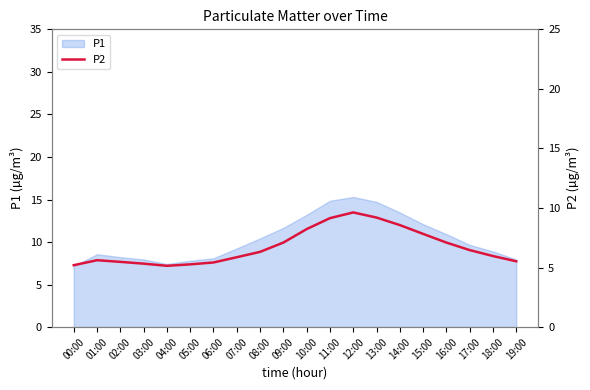

The value of P1 at 19:00 is 10.5. True or false?

False